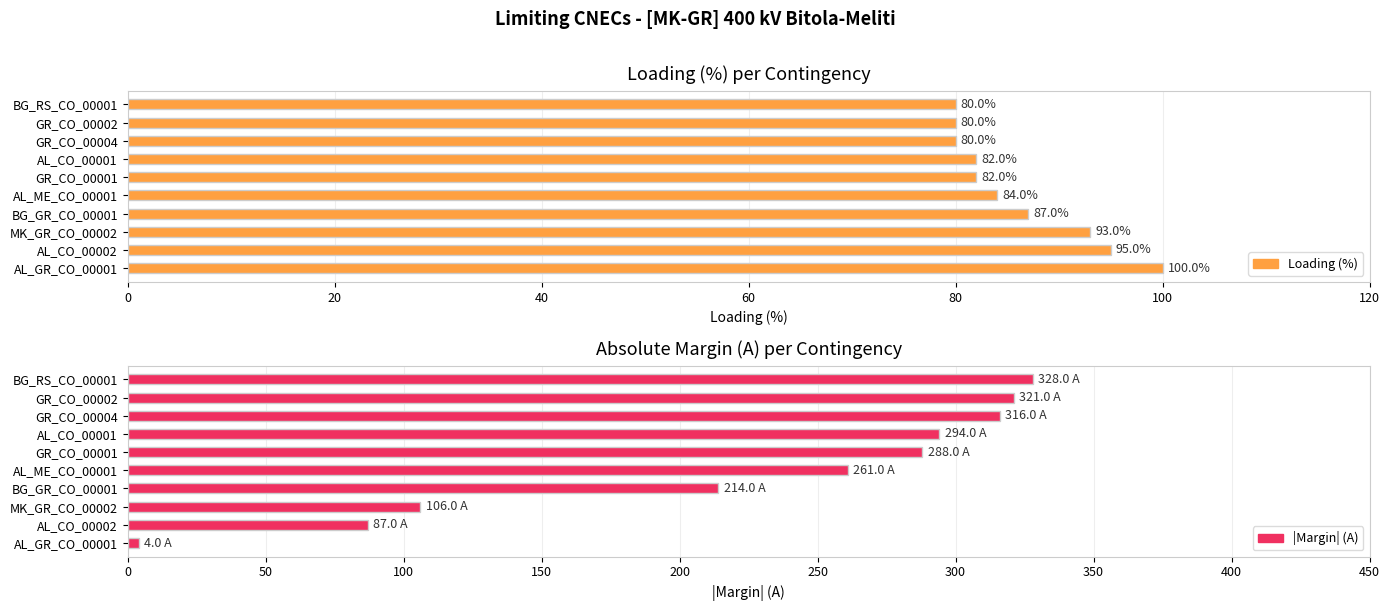

What is the difference between the second highest and second lowest values in the Loading (%) series?

15